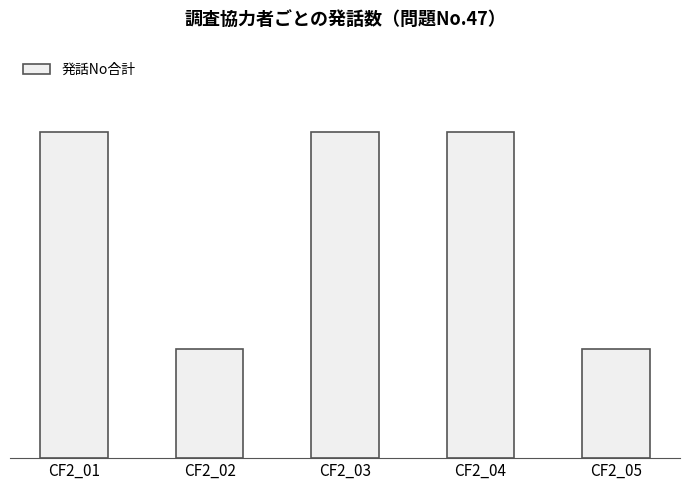

Are the bars grouped side by side (vs. stacked)?

No